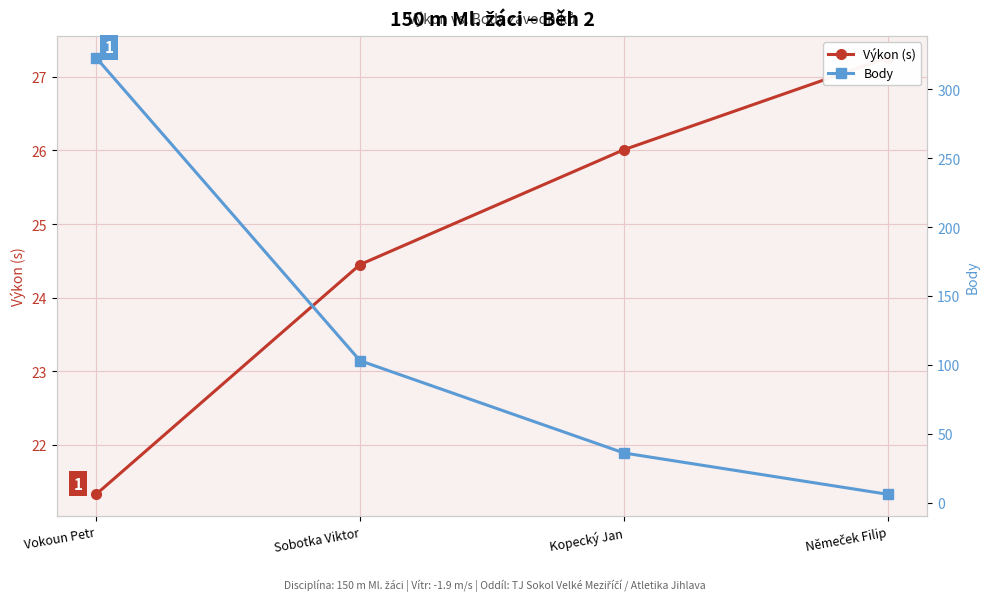

At Sobotka Viktor, list the series in order from largest to smallest.

Body, Výkon (s)